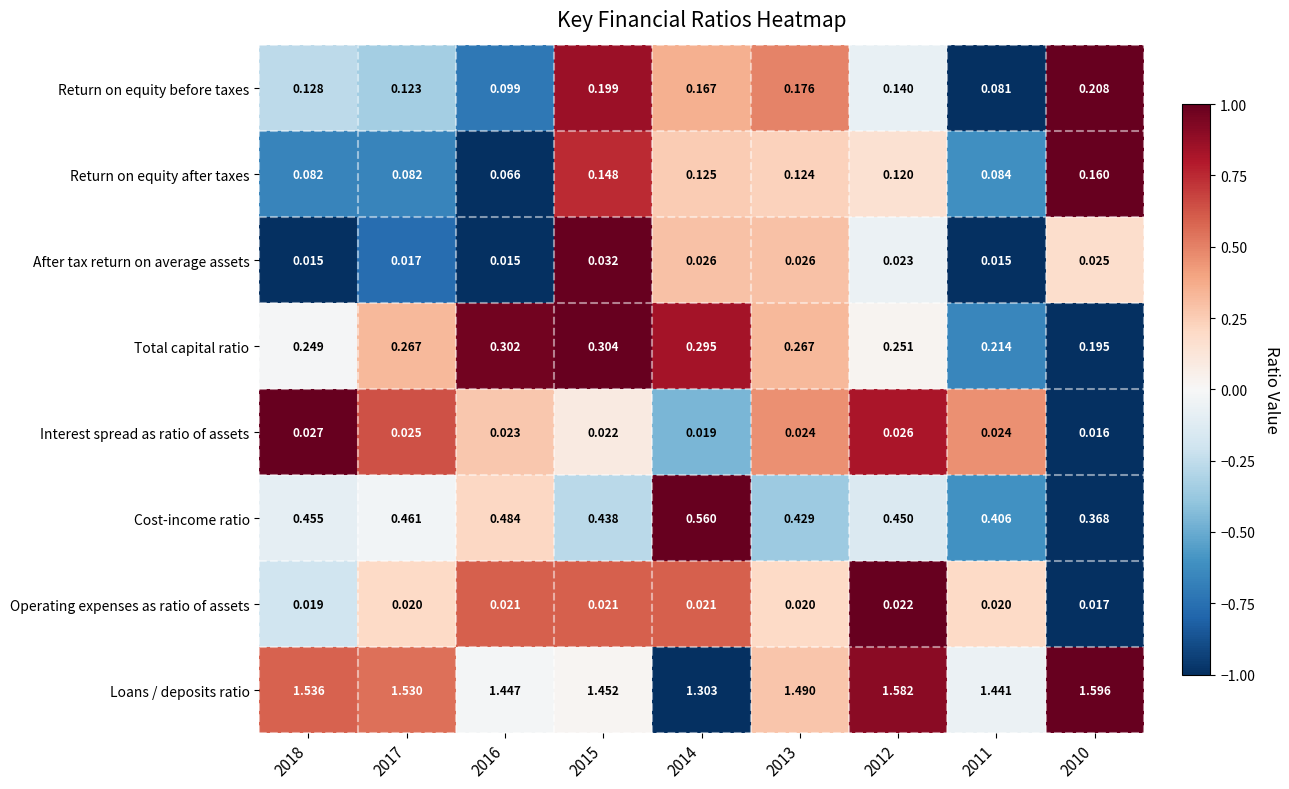

Which series changed the most between 2017 and 2011?

Loans / deposits ratio